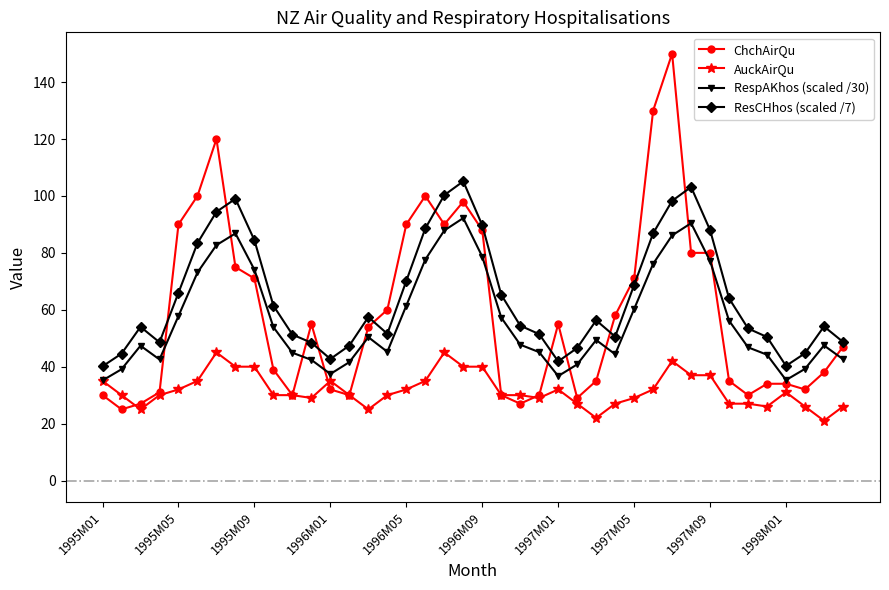

What is the greatest value displayed?

150.0